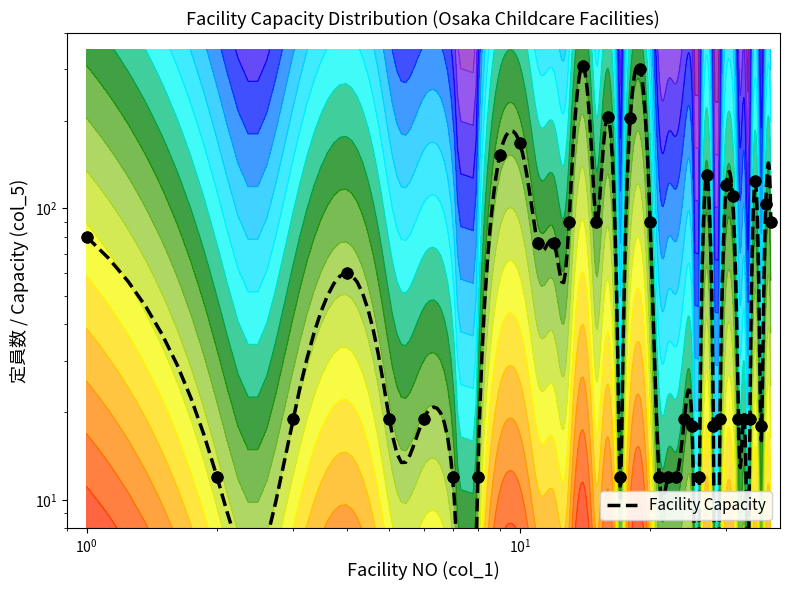

Which has a higher value, 28 or 21?

28